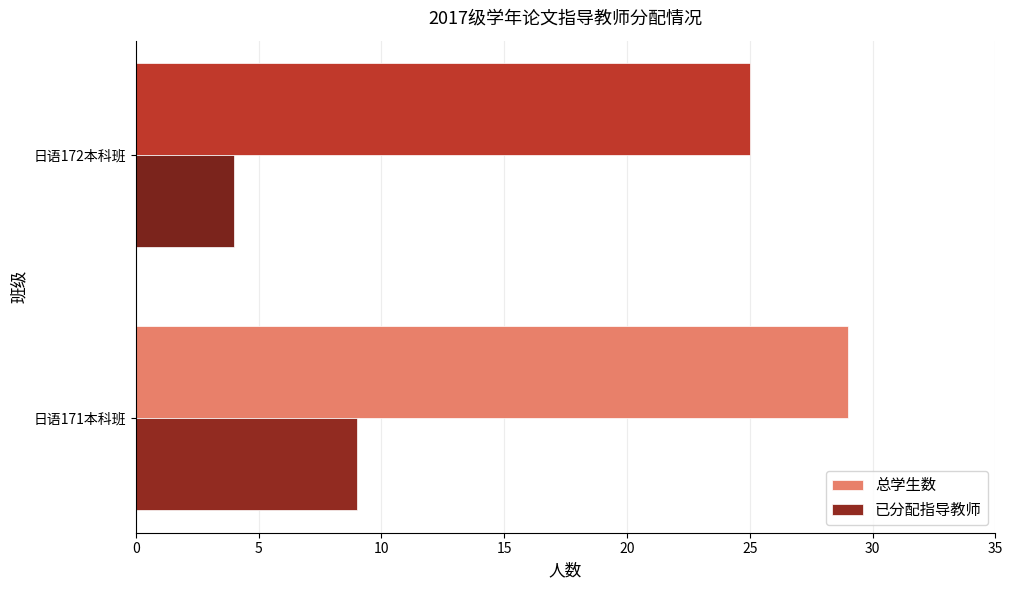

How many distinct data groups are displayed?

2